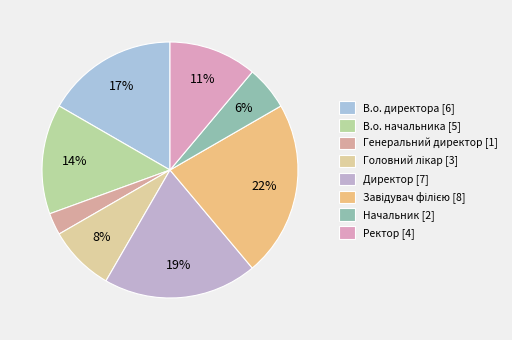

To the nearest percent, what portion does Генеральний директор represent?

3%